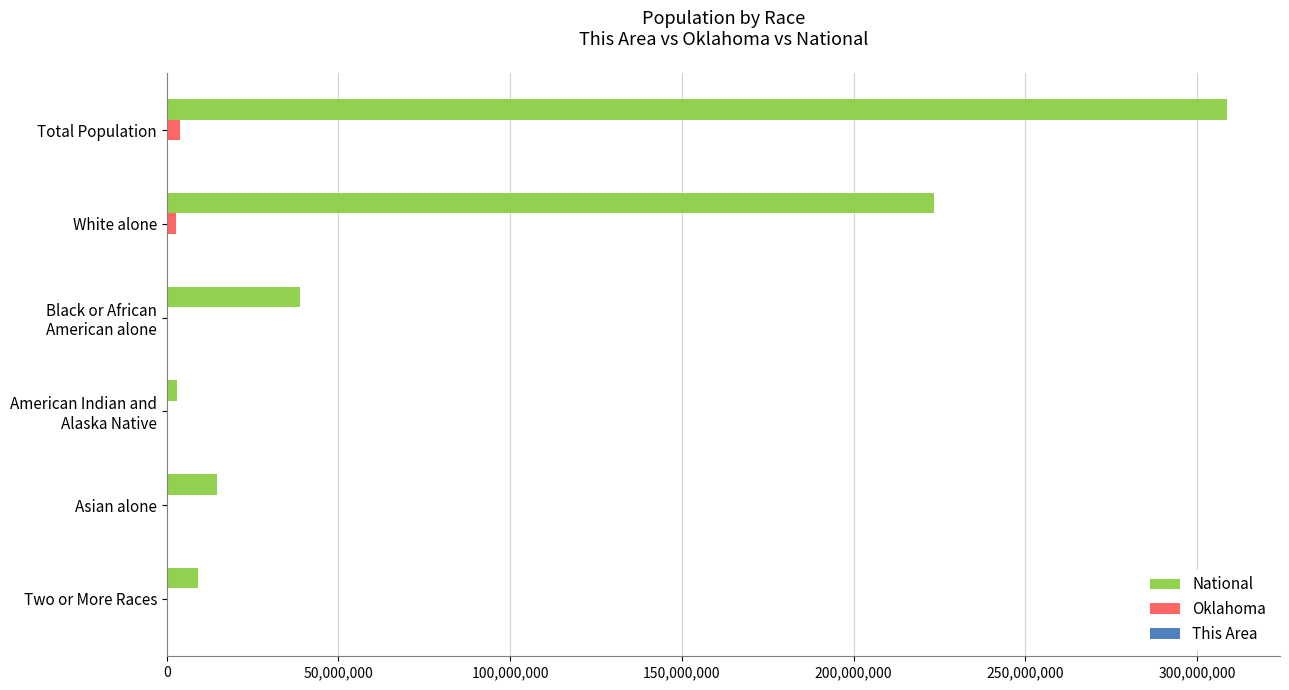

What is the highest value of the National series?

308745538